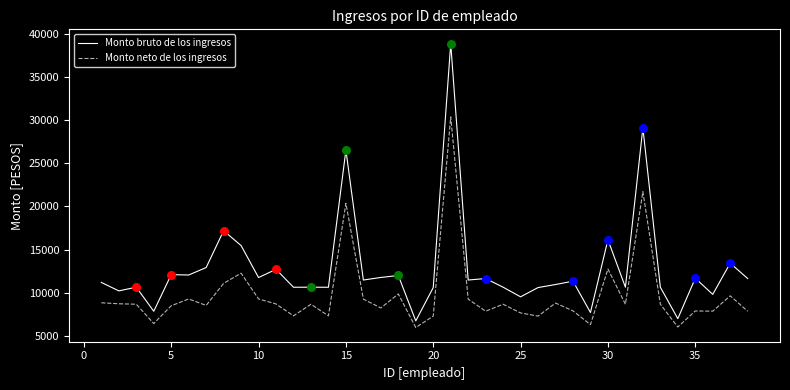

What is the minimum value for Monto neto de los ingresos?

5942.5